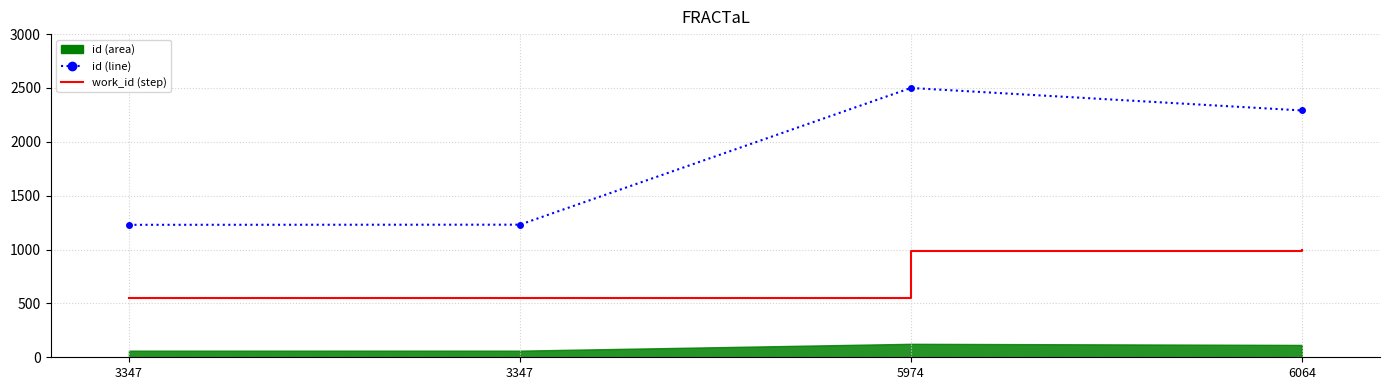

How many values in the id_line series are below 2291?

2